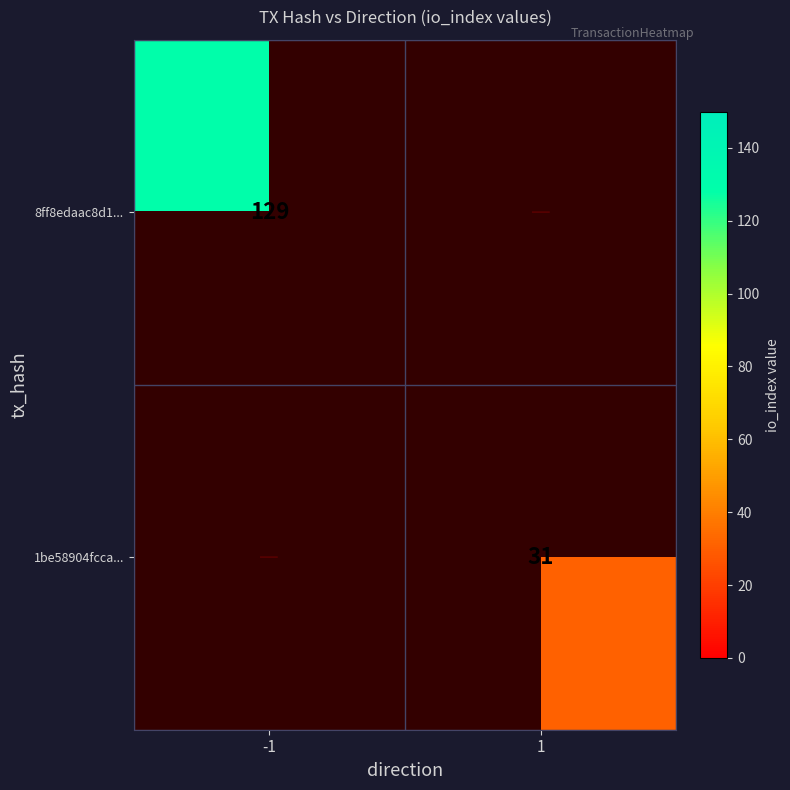

True or false: 1be58904fcca... has a value of 31 at 1.

True